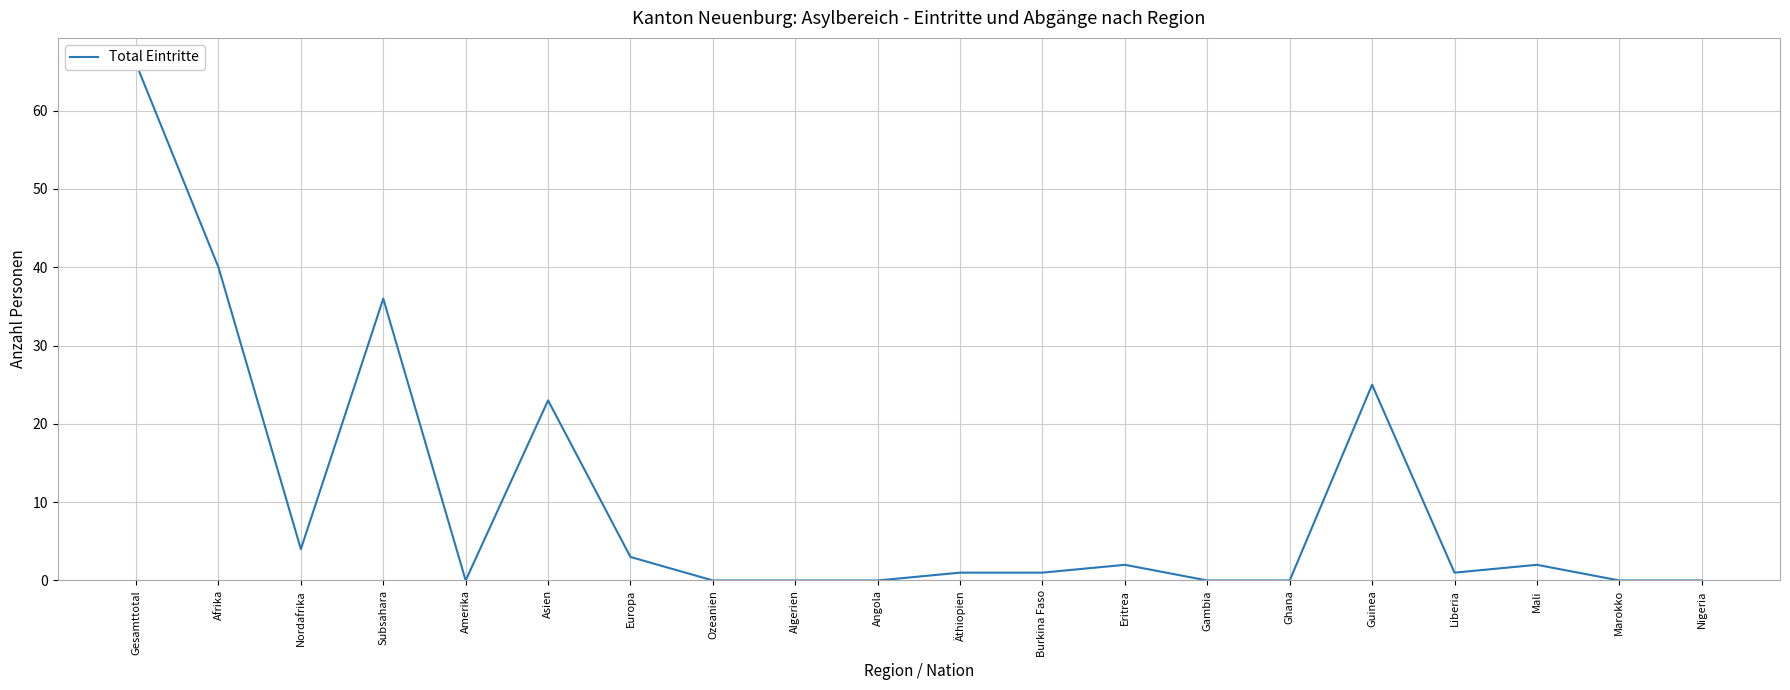

Rank the categories by value from highest to lowest.

Gesamttotal, Afrika, Subsahara, Guinea, Asien, Nordafrika, Europa, Eritrea, Mali, Äthiopien, Burkina Faso, Liberia, Amerika, Ozeanien, Algerien, Angola, Gambia, Ghana, Marokko, Nigeria